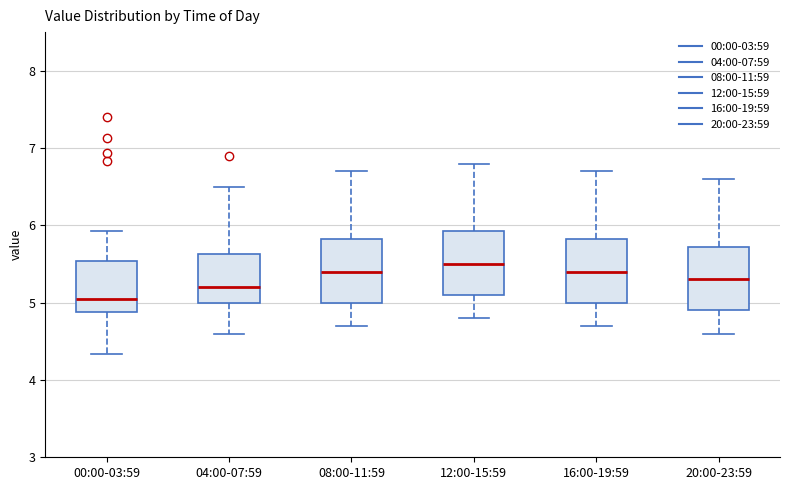

Which box has the lowest median line?

00:00-03:59